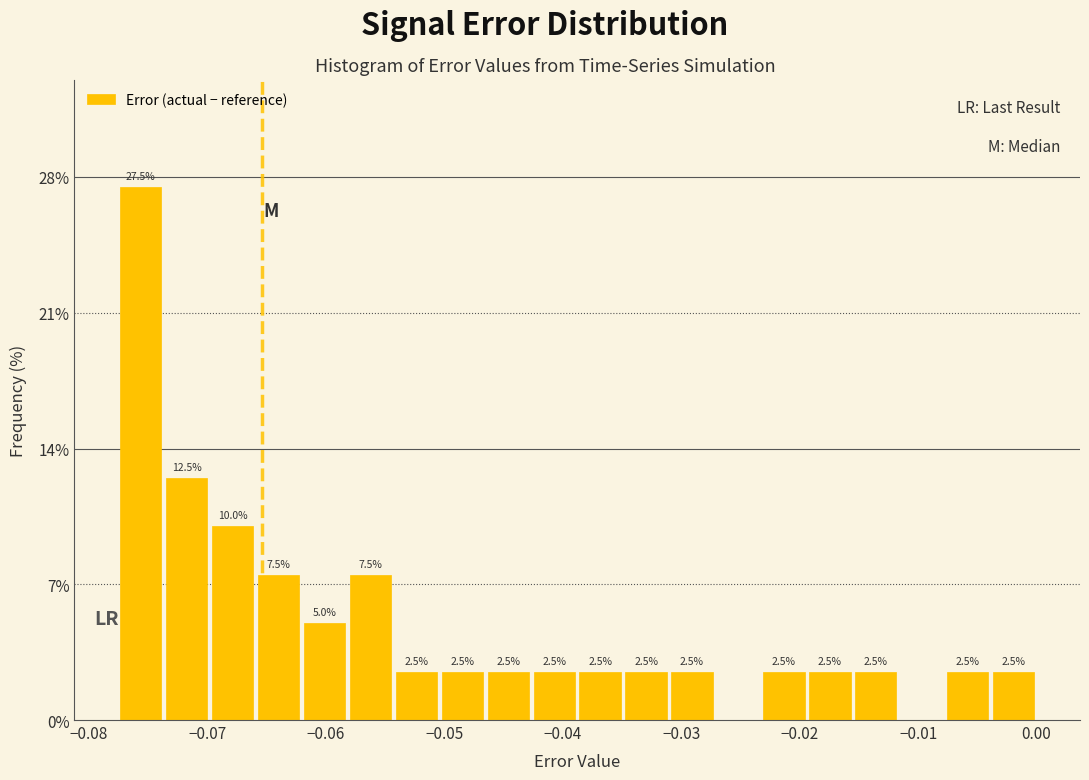

Read against the x-axis, roughly where is the centre of the tallest bar?

-0.076